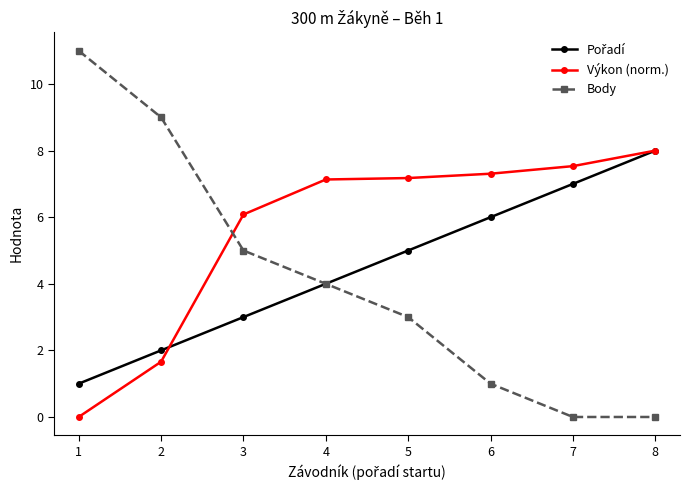

Is it true that Body equals 5.0 at 3?

True